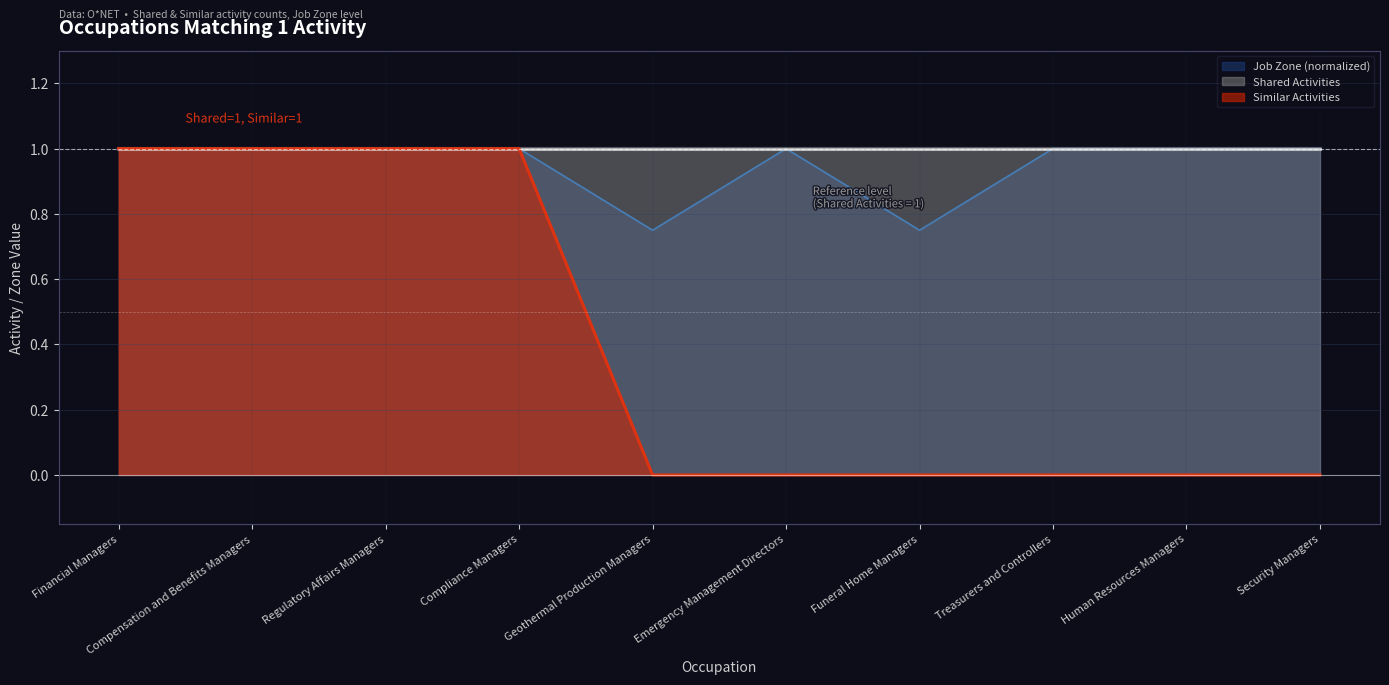

Reading left to right, transcribe all the data shown in this chart.

Similar Activities: 1.0	1.0	1.0	1.0	0.0	0.0	0.0	0.0	0.0	0.0
Job Zone: 1.0	1.0	1.0	1.0	0.8	1.0	0.8	1.0	1.0	1.0